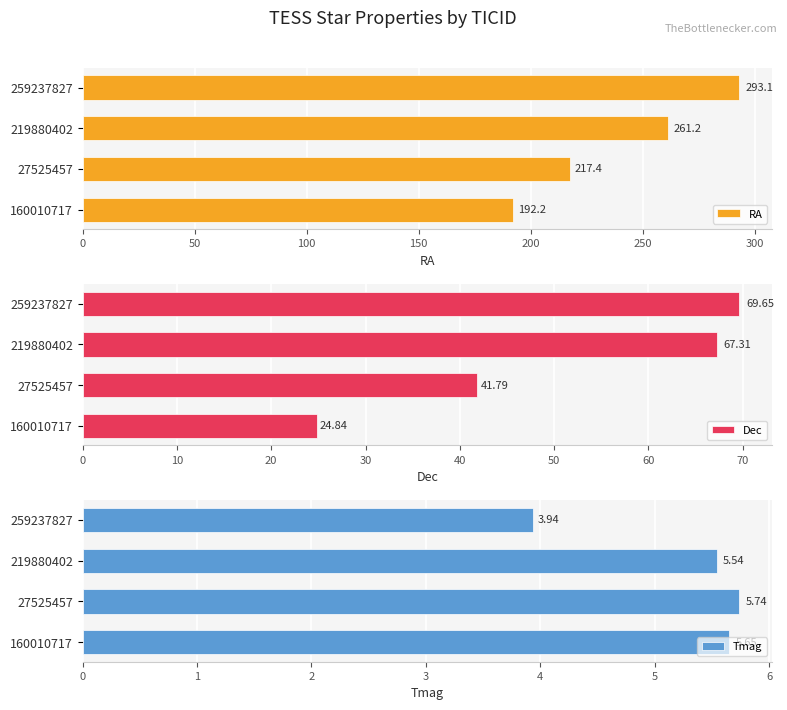

Is it true that RA equals 131.2 at 219880402?

False